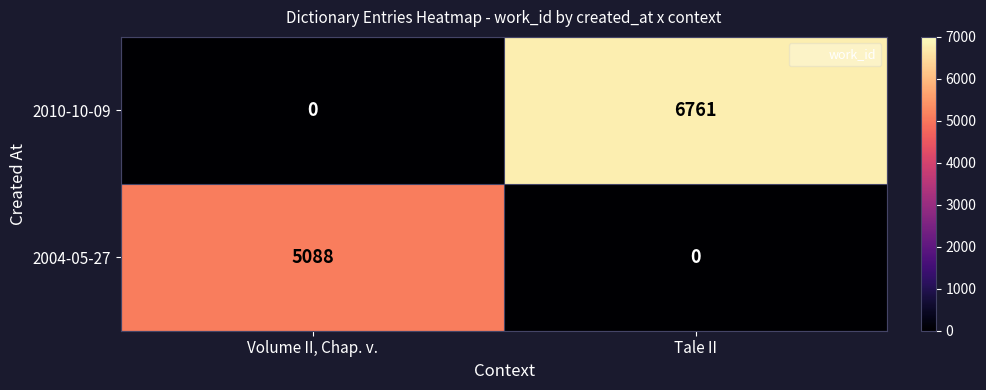

Reading left to right, transcribe all the data shown in this chart.

2010-10-09: Volume II, Chap. v.=0	Tale II=6761
2004-05-27: Volume II, Chap. v.=5088	Tale II=0